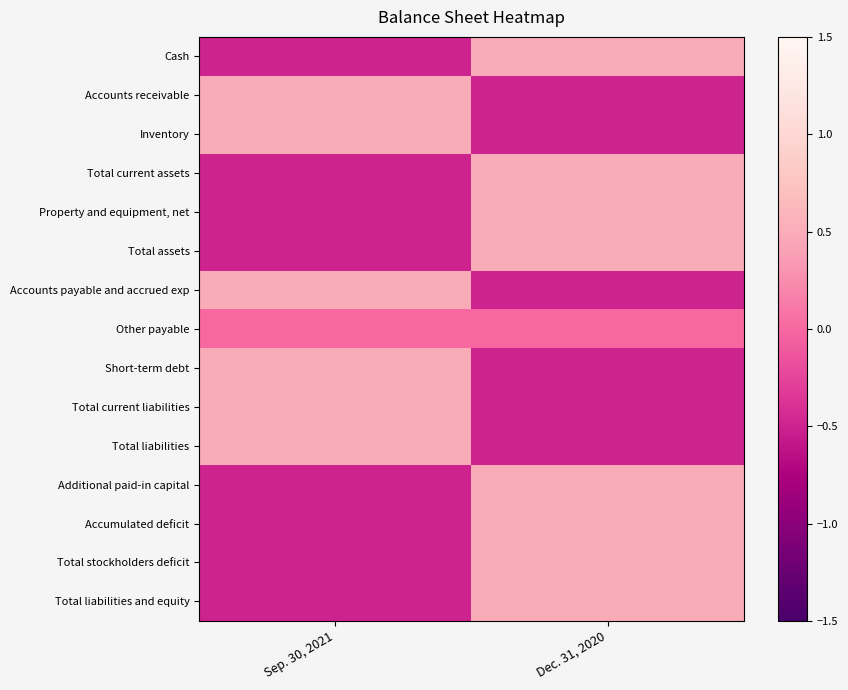

Rank the series by their maximum value, from lowest to highest.

Other payable, Inventory, Accounts receivable, Short-term debt, Property and equipment, net, Accounts payable and accrued exp, Total current liabilities, Total liabilities, Cash, Total current assets, Total assets, Total liabilities and equity, Total stockholders deficit, Accumulated deficit, Additional paid-in capital